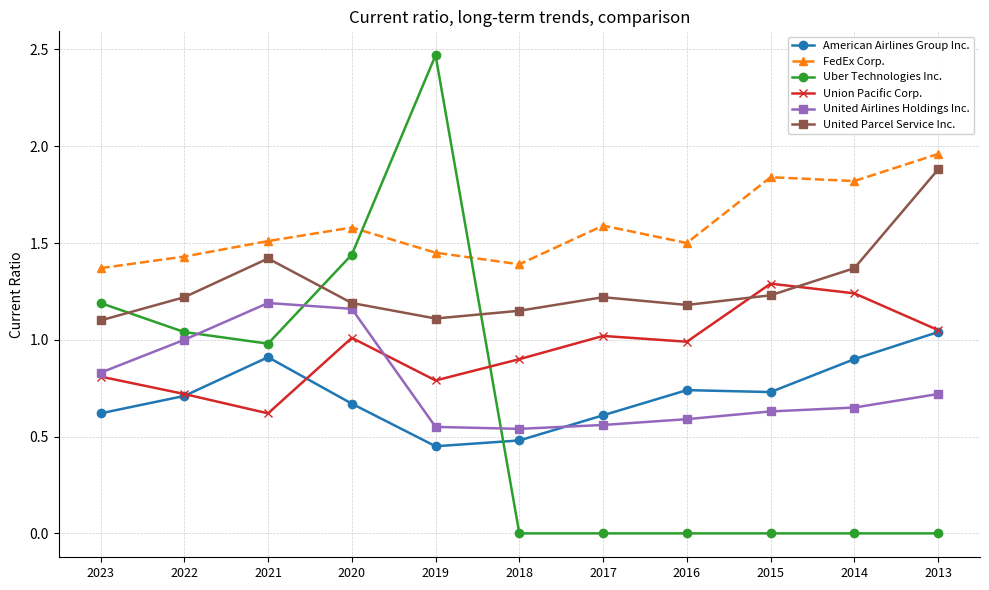

At which category is the sum across all series the highest?

2020